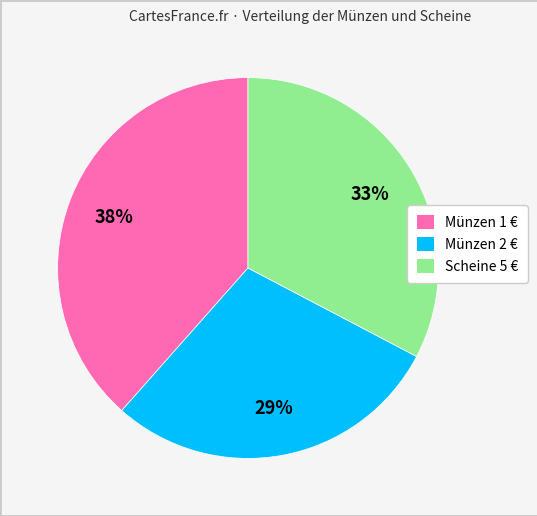

Is the sum of Münzen 2 € and Scheine 5 € greater than half?

Yes